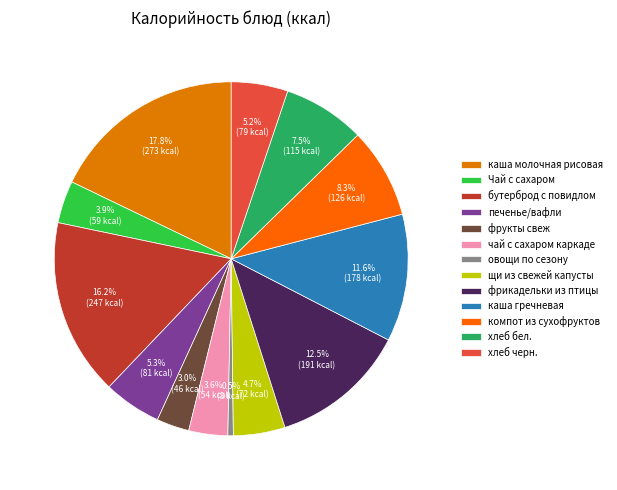

How many slices are in this pie chart?

13